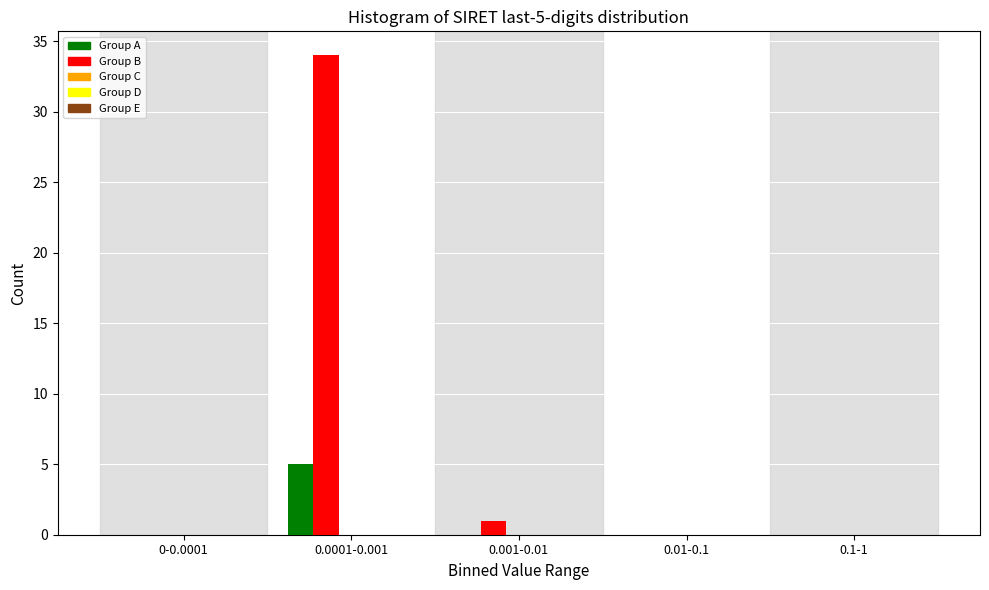

At which label does Group B reach its peak?

0.0001-0.001